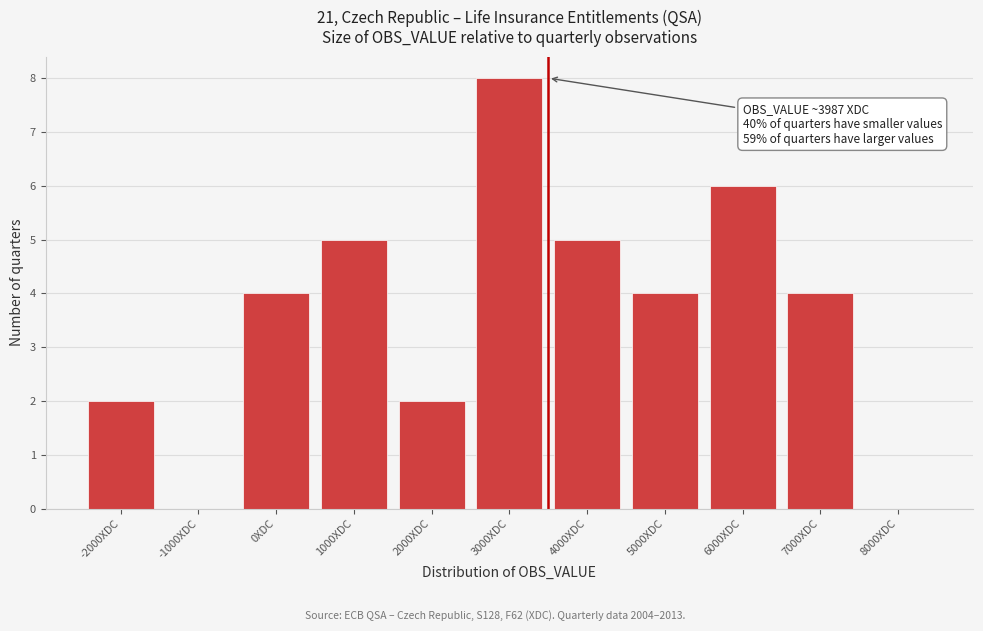

Reading left to right, list all the values displayed in this chart.

-2000XDC=2	-1000XDC=0	0XDC=4	1000XDC=5	2000XDC=2	3000XDC=8	4000XDC=5	5000XDC=4	6000XDC=6	7000XDC=4	8000XDC=0